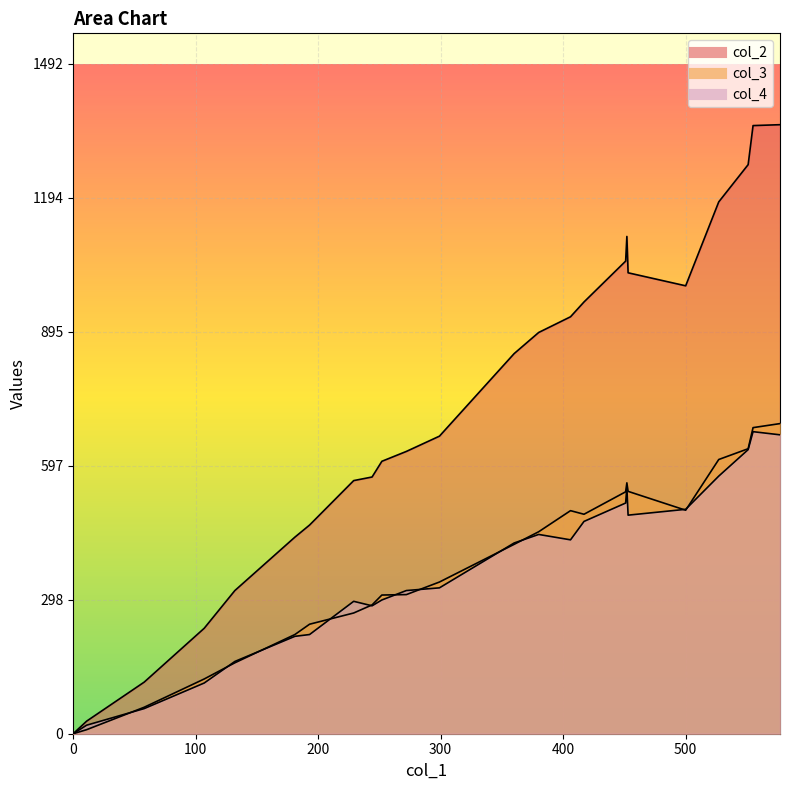

Rank the categories by col_3 value from lowest to highest.

13, 23, 19, 1, 18, 12, 2, 17, 4, 0, 16, 3, 5, 22, 24, 8, 11, 14, 21, 7, 9, 10, 15, 20, 6